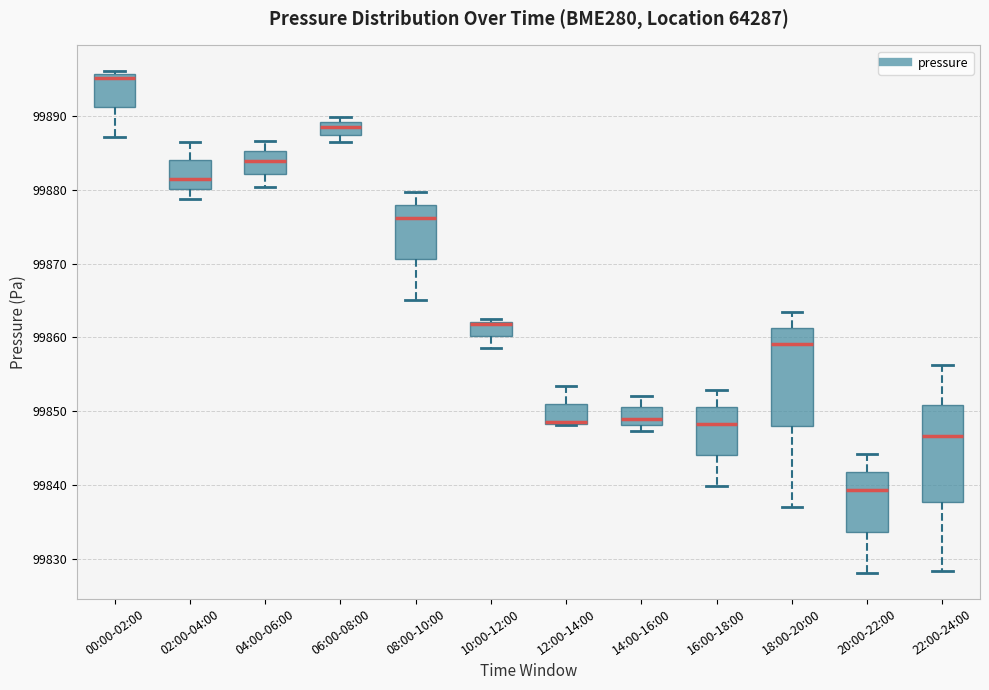

Reading left to right, transcribe this box plot: for each box, give where its median line is, the range the box spans, and where its two whiskers end, as read against the y-axis. The values are not printed on the chart, so give them approximately, as read against the axis.

00:00-02:00: median 99895, box 99891 to 99896, whiskers 99887 to 99896 (just above the box's upper edge)
02:00-04:00: median 99881, box 99880 to 99884, whiskers 99879 to 99887
04:00-06:00: median 99884, box 99882 to 99885, whiskers 99880 to 99887
06:00-08:00: median 99888, box 99887 to 99889, whiskers 99886 to 99890
08:00-10:00: median 99876, box 99871 to 99878, whiskers 99865 to 99880
10:00-12:00: median 99862 (just below the box's upper edge), box 99860 to 99862, whiskers 99859 to 99862 (just above the box's upper edge)
12:00-14:00: median 99849 (drawn on the box's lower edge), box 99848 to 99851, whiskers 99848 to 99853
14:00-16:00: median 99849, box 99848 to 99851, whiskers 99847 to 99852
16:00-18:00: median 99848, box 99844 to 99851, whiskers 99840 to 99853
18:00-20:00: median 99859, box 99848 to 99861, whiskers 99837 to 99863
20:00-22:00: median 99839, box 99834 to 99842, whiskers 99828 to 99844
22:00-24:00: median 99847, box 99838 to 99851, whiskers 99828 to 99856